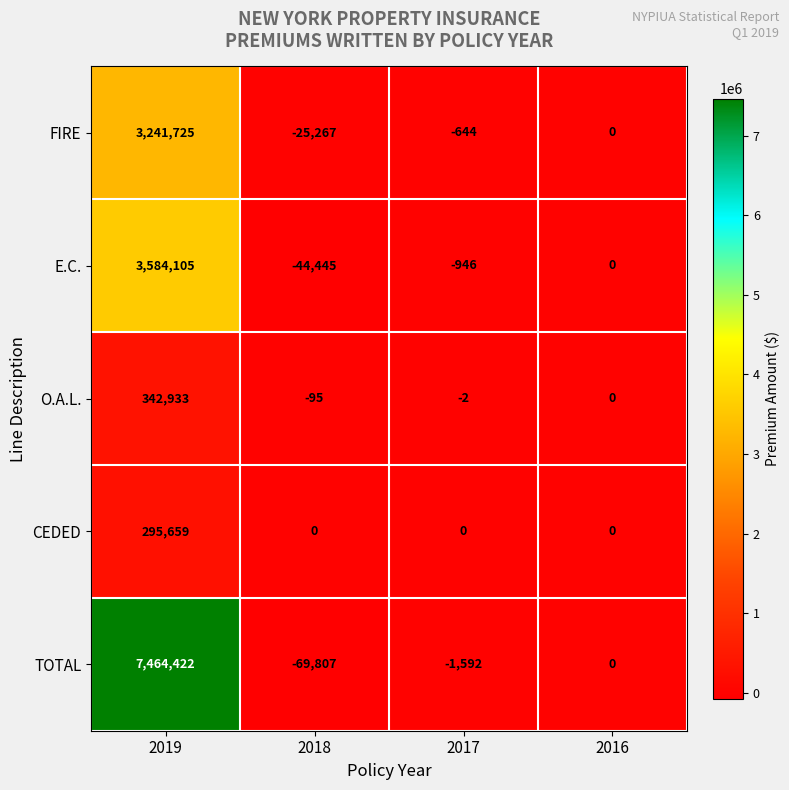

Which series has the largest range (max minus min)?

TOTAL